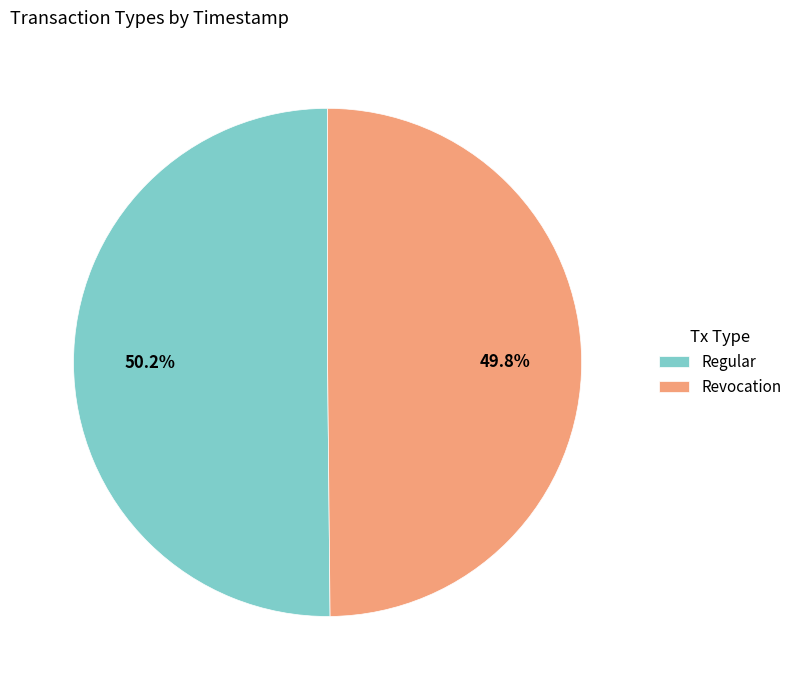

Count the number of slices in the pie.

2